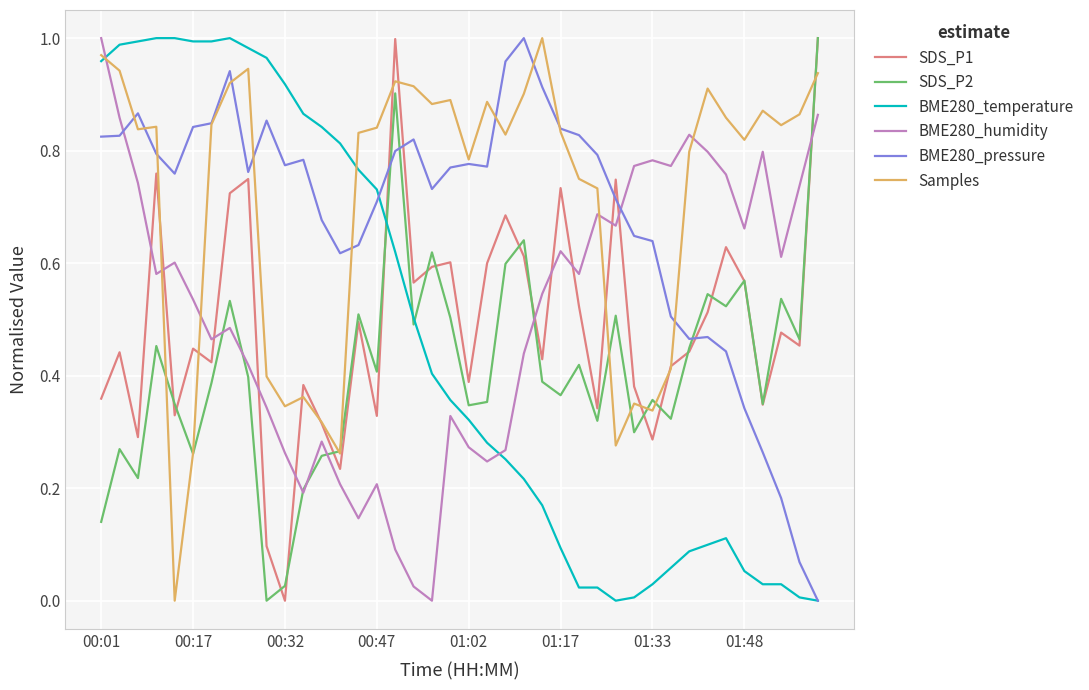

How many intersections are there between BME280_humidity and BME280_pressure?

2